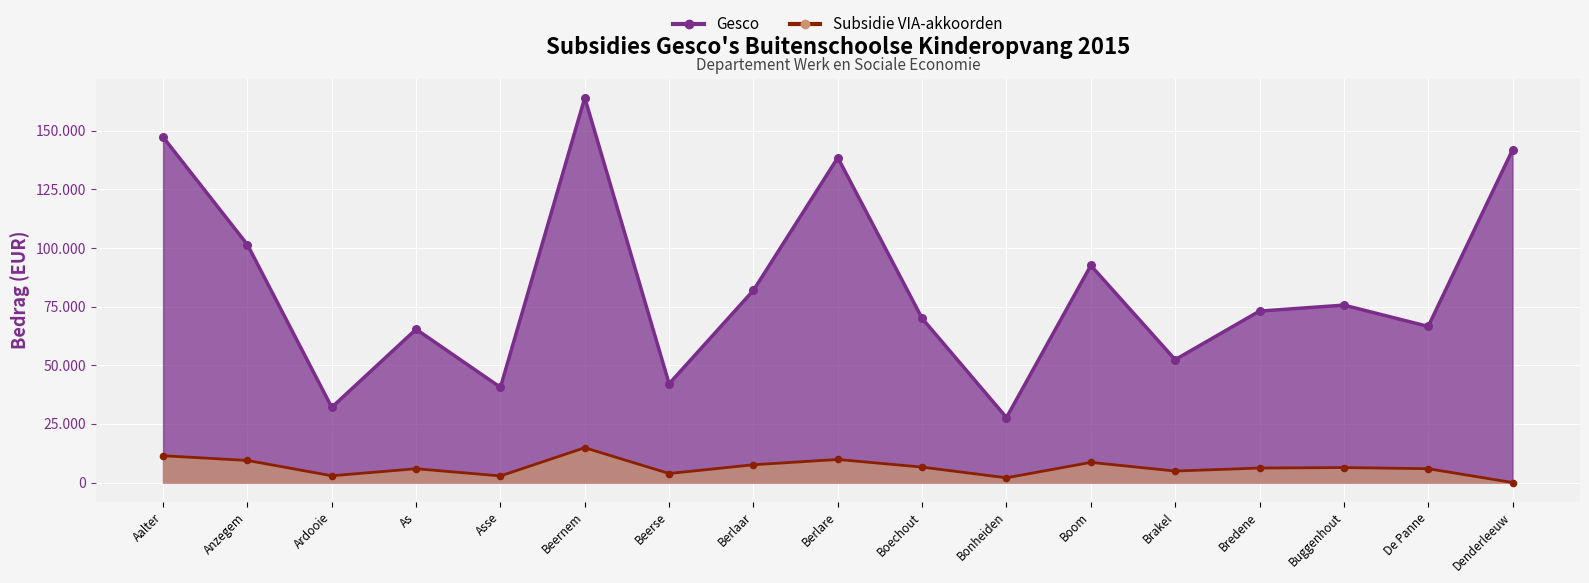

Which series has the largest total across all categories?

Gesco